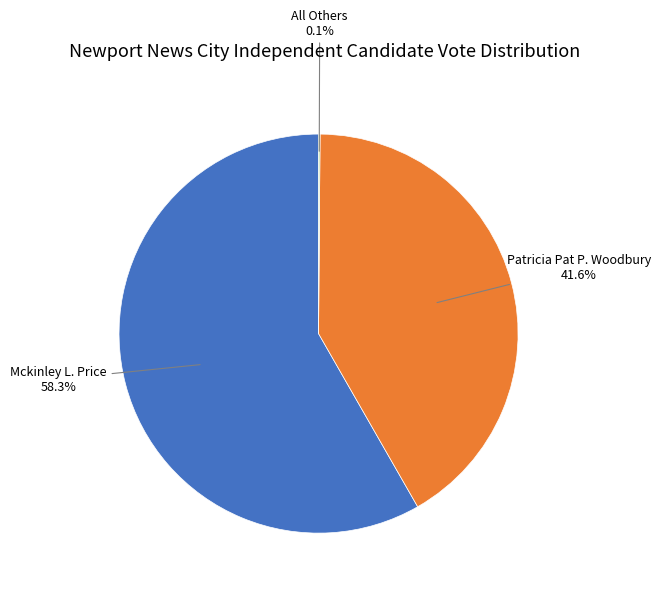

What is the largest slice in the pie chart?

Mckinley L. Price